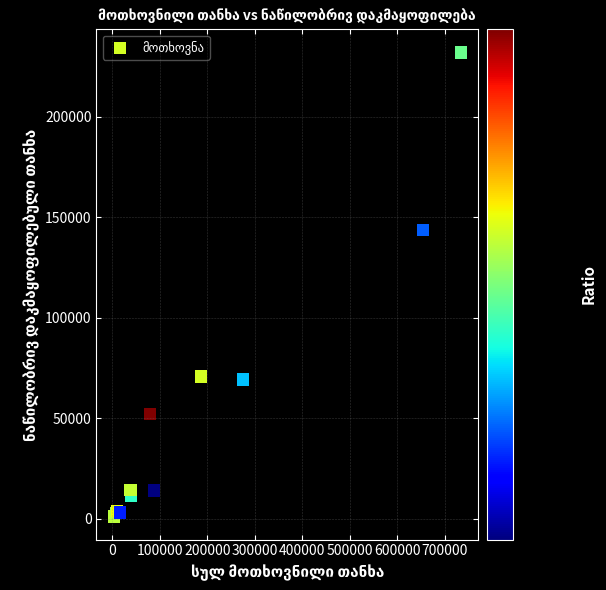

What Y value in the scatter plot is closest to 116647?

143883